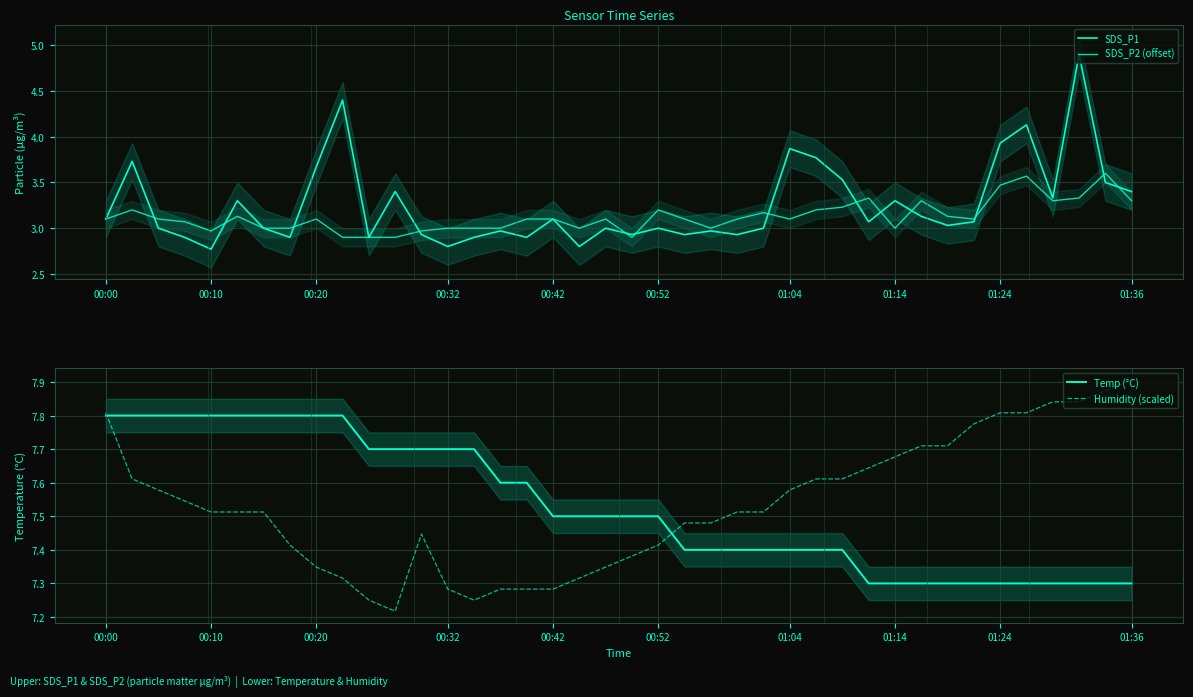

After their last crossing, which series has the higher values: Temp (°C) or Humidity (scaled)?

Humidity (scaled)